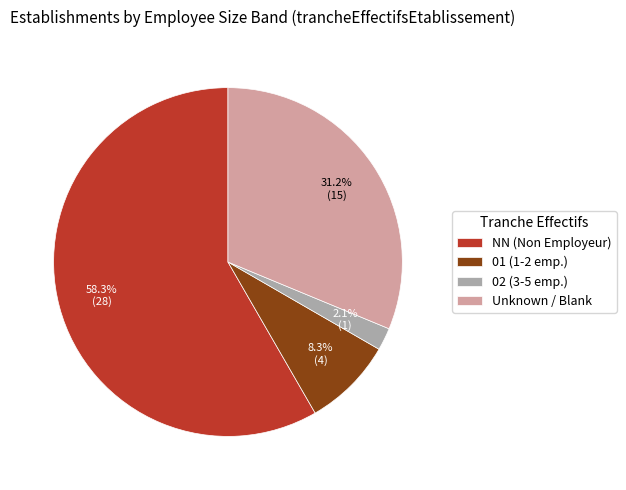

Rank the categories by value from highest to lowest.

NN (Non Employeur), Unknown / Blank, 01 (1-2 emp.), 02 (3-5 emp.)